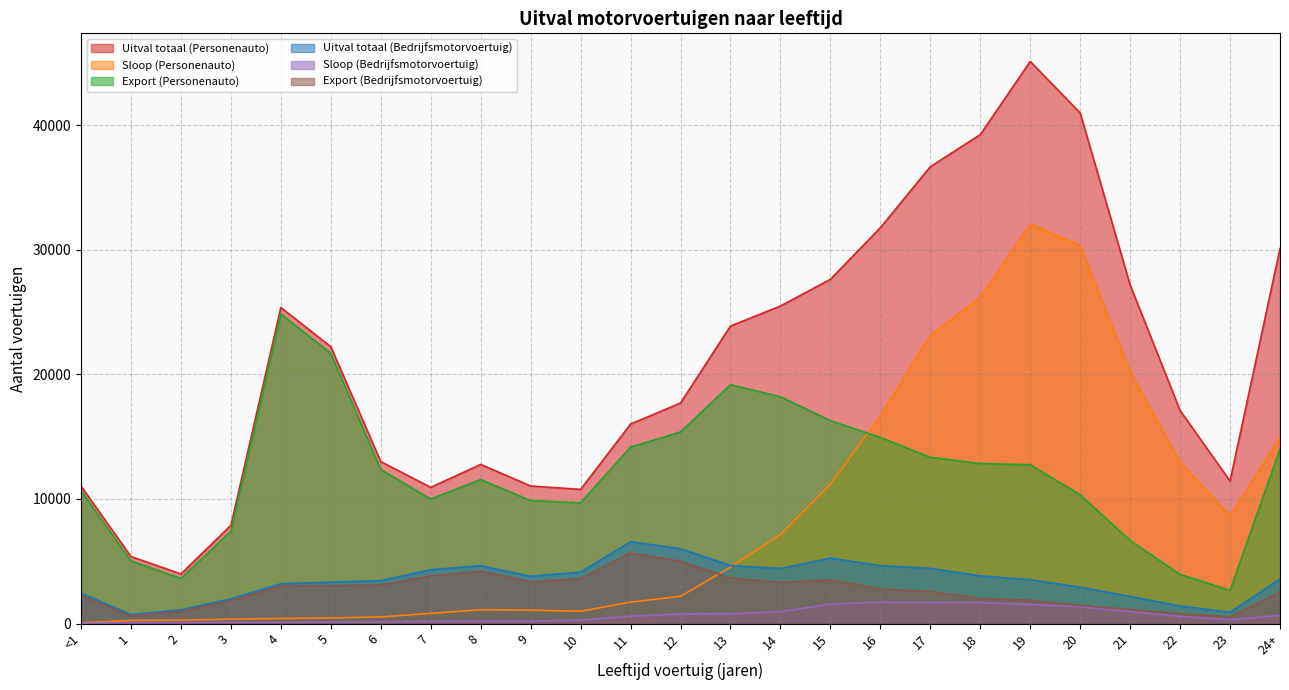

What position from the left is 3?

4